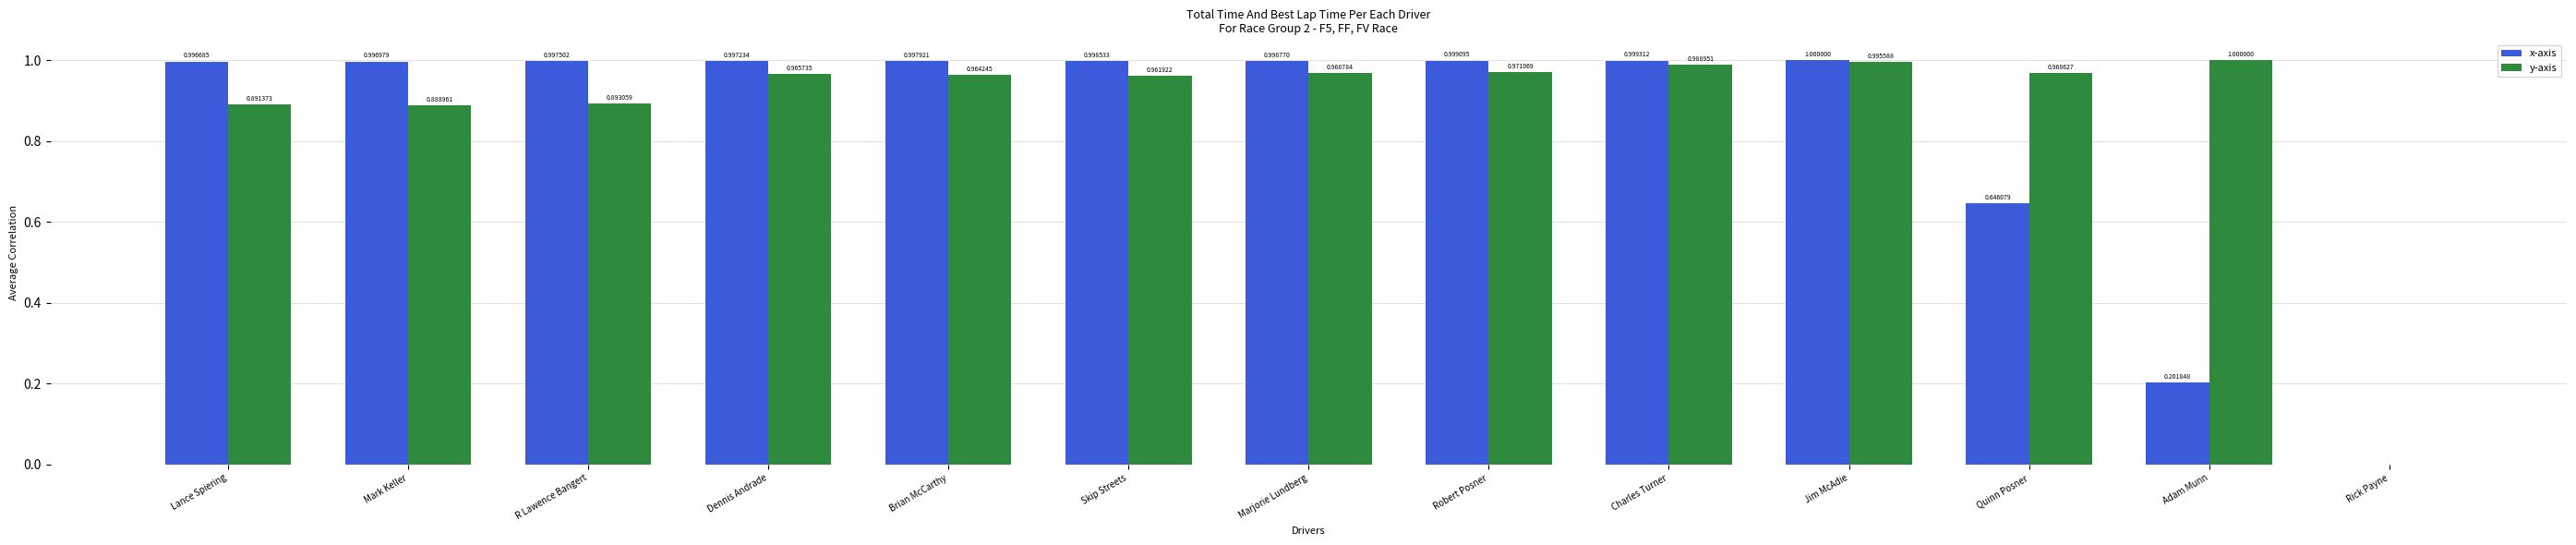

Between Lance Spiering and Dennis Andrade, which series saw the biggest shift?

y-axis